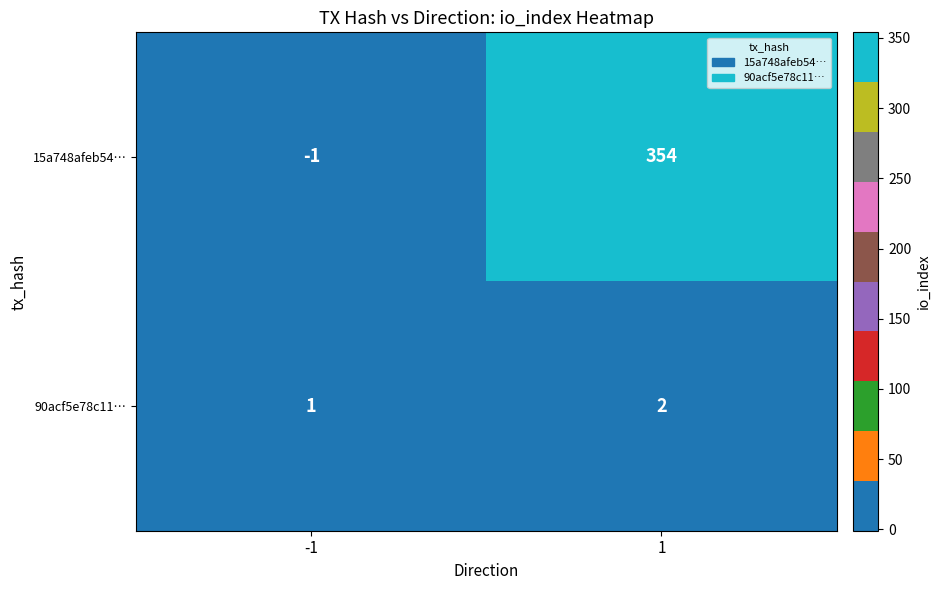

Which series has the widest spread of values?

15a748afeb54…